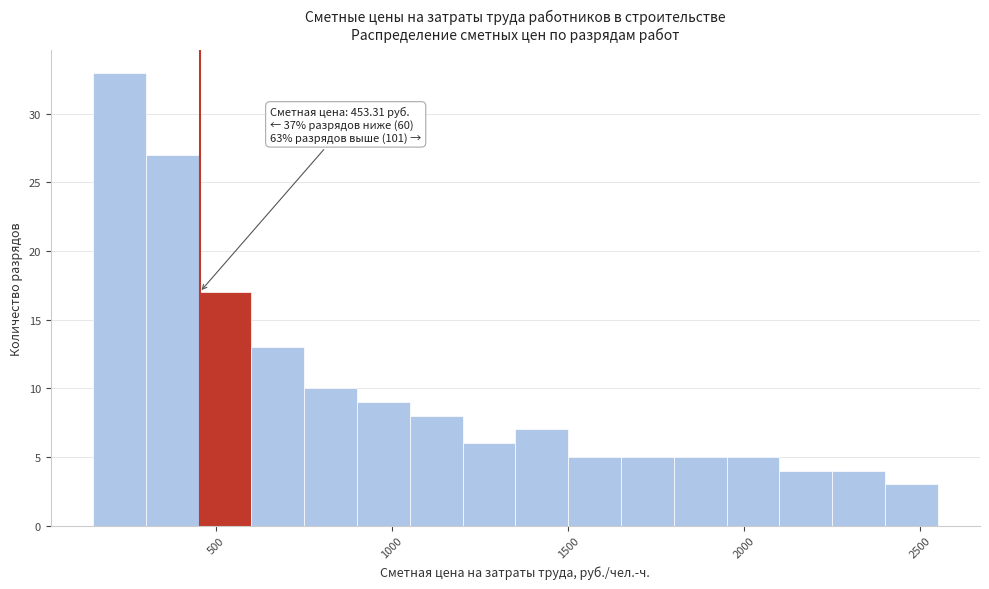

Around what value on the x-axis is the tallest bar? Give the approximate position of its centre, as read against the axis.

250